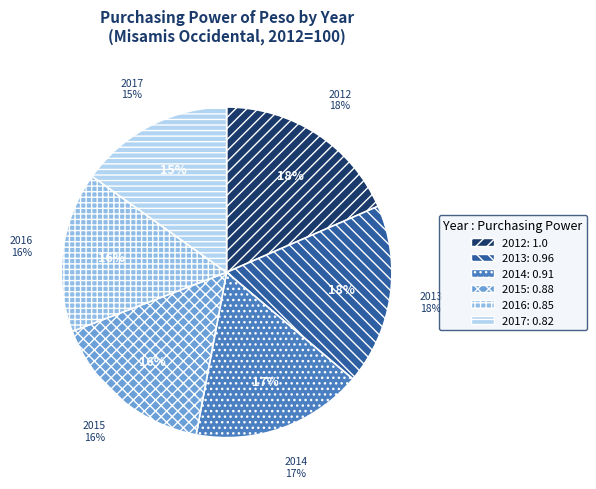

Between 2017 and 2016, which is larger?

2016